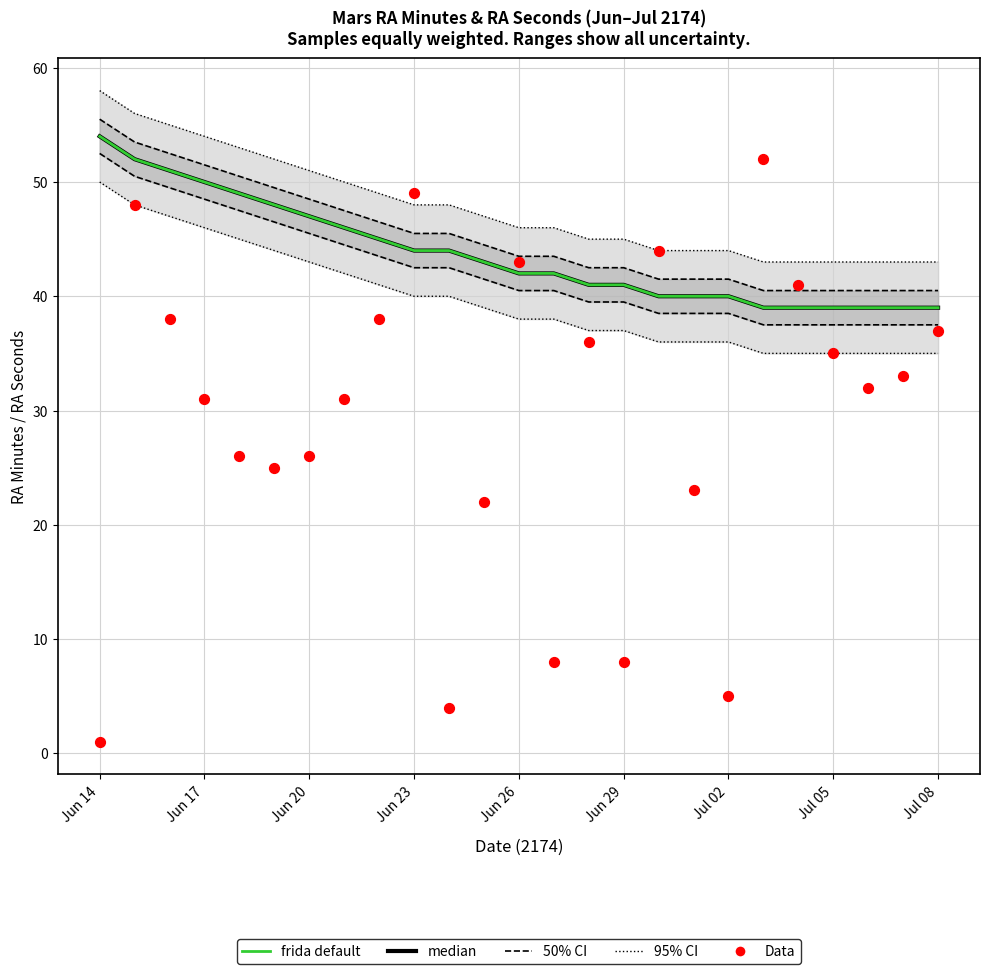

Is the value of 50% CI at 23 greater than the value of 95% CI at Jul 02?

No